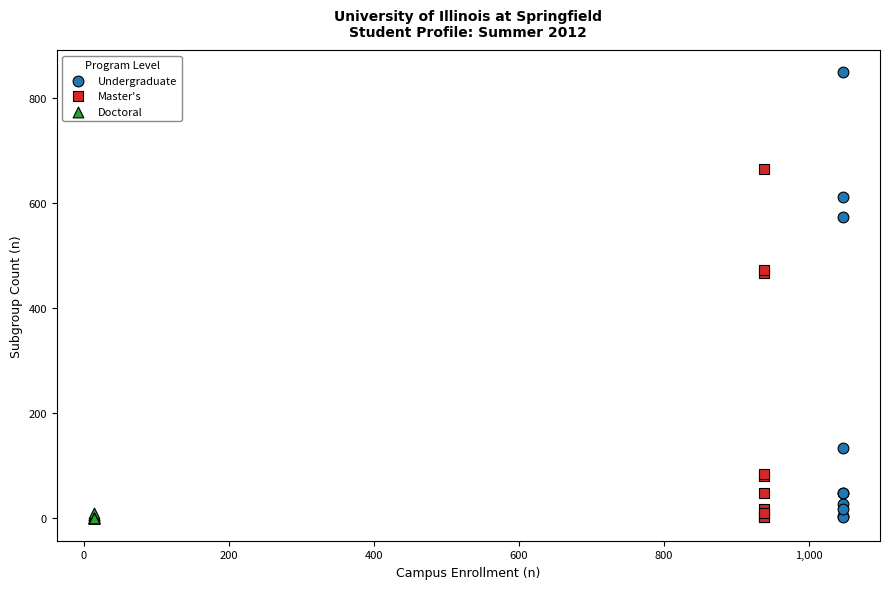

Which series has the largest Y range (max minus min)?

Undergraduate